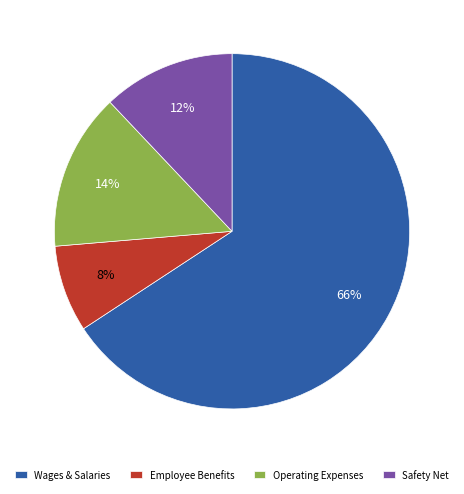

Count the number of slices in the pie.

4